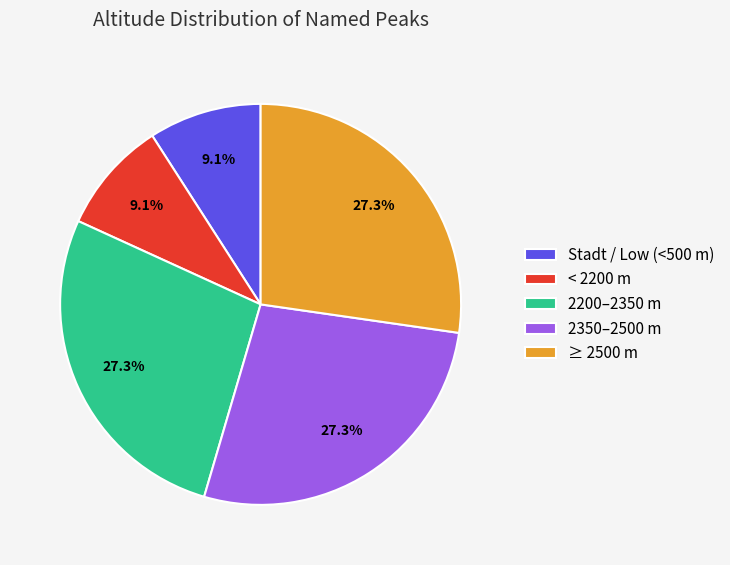

What is the ratio of the value at < 2200 m to the value at Stadt / Low (<500 m)?

1.0